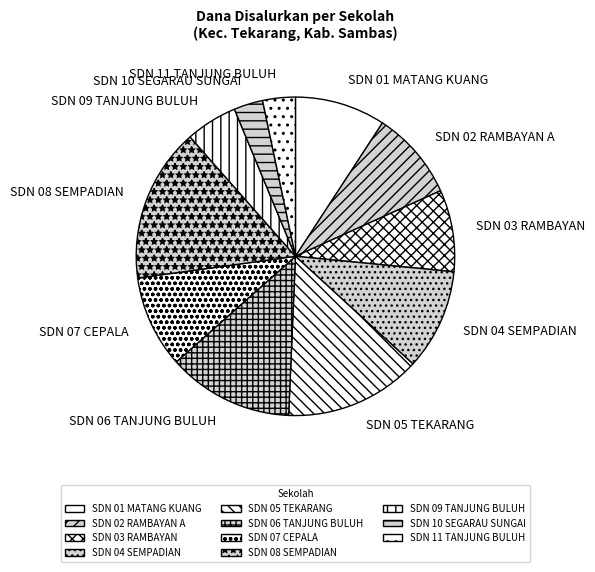

The SDN 05 TEKARANG slice represents 14% of the pie. True or false?

True